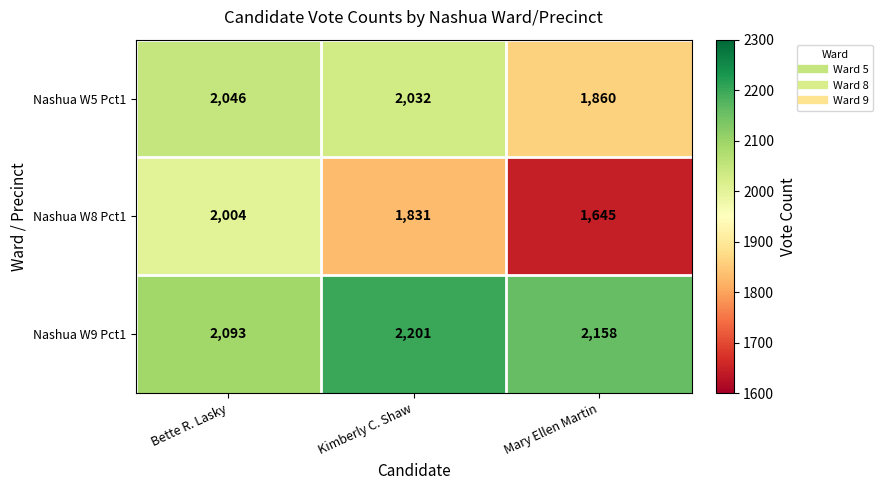

List the series in order of their peak value, highest first.

Nashua W9 Pct1, Nashua W5 Pct1, Nashua W8 Pct1